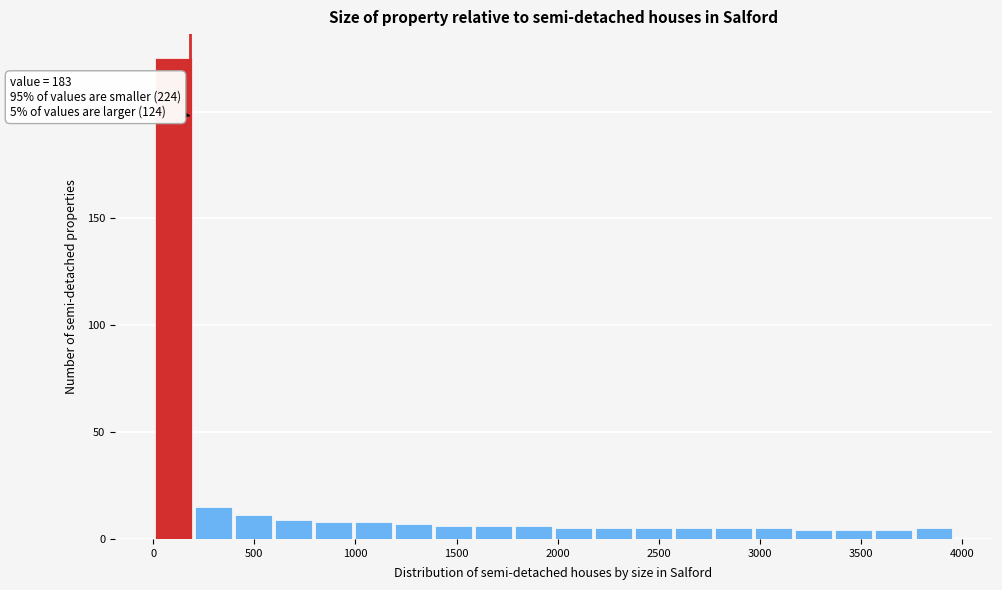

Around what value on the x-axis is the tallest bar? Give the approximate position of its centre, as read against the axis.

100